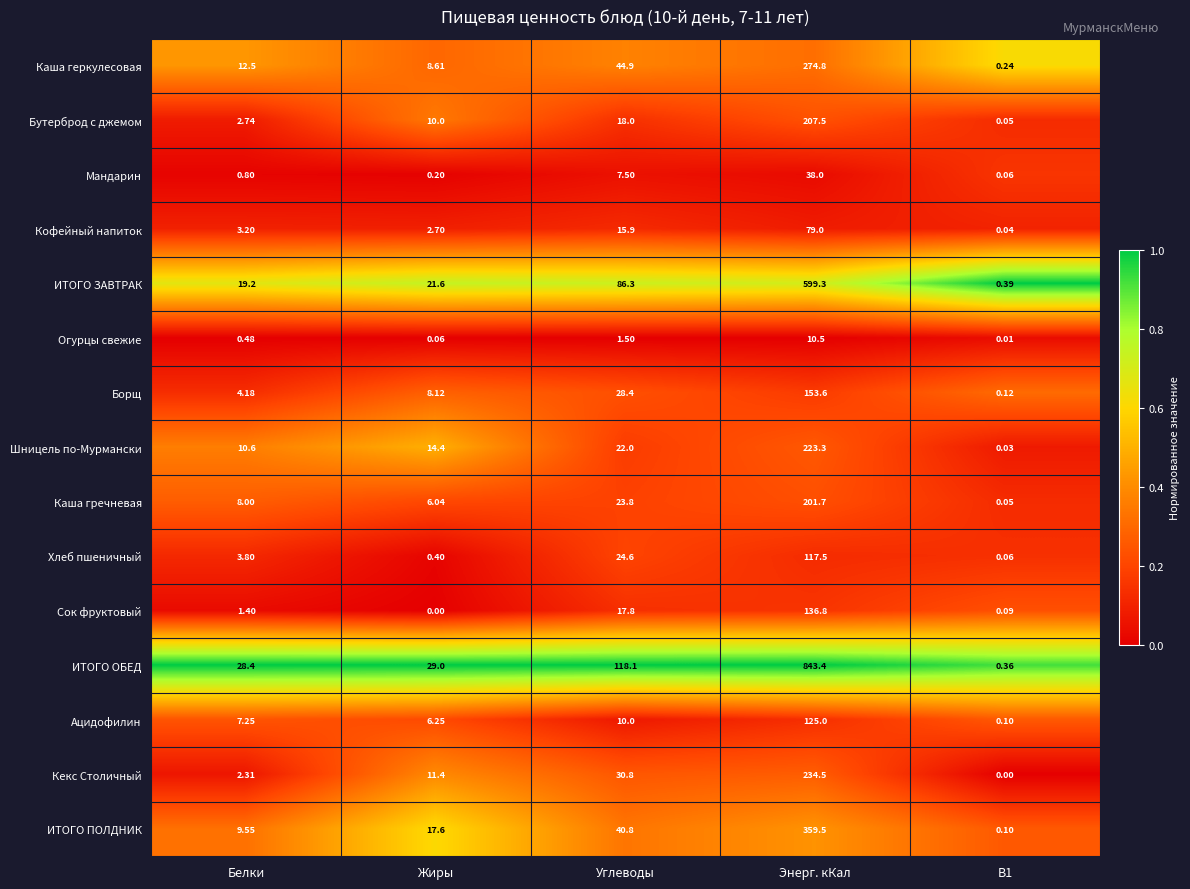

Rank the series by their maximum value, from lowest to highest.

Огурцы свежие, Мандарин, Кофейный напиток, Хлеб пшеничный, Ацидофилин, Сок фруктовый, Борщ, Каша гречневая, Бутерброд с джемом, Шницель по-Мурмански, Кекс Столичный, Каша геркулесовая, ИТОГО ПОЛДНИК, ИТОГО ЗАВТРАК, ИТОГО ОБЕД